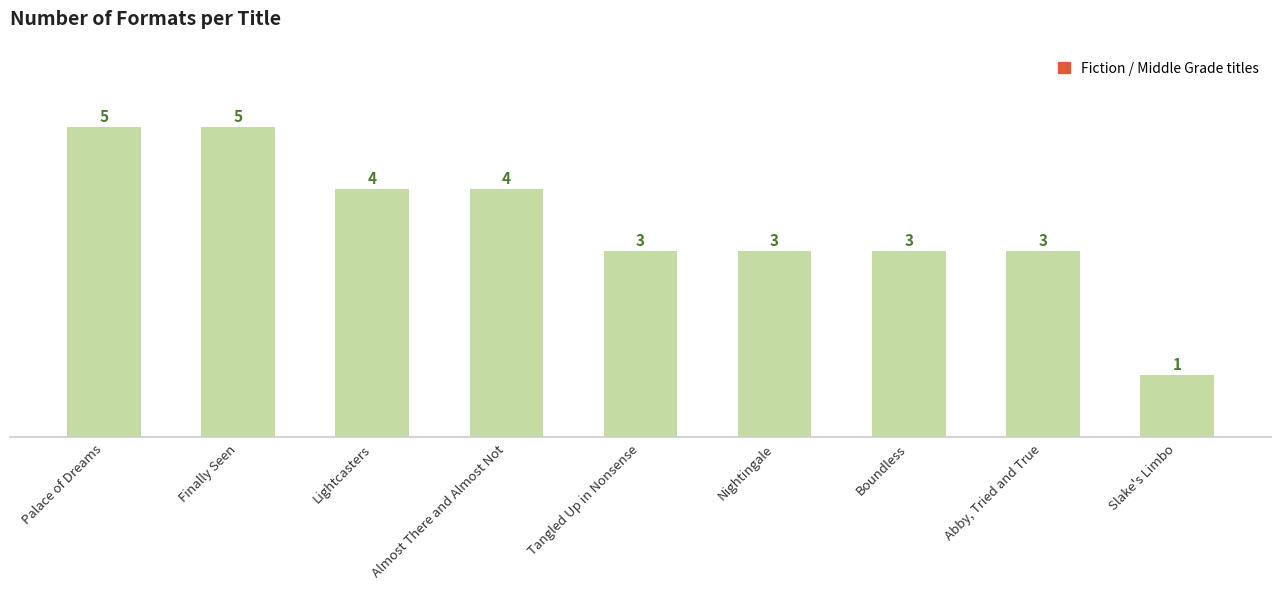

What is the label of the 7th bar from the left?

Boundless